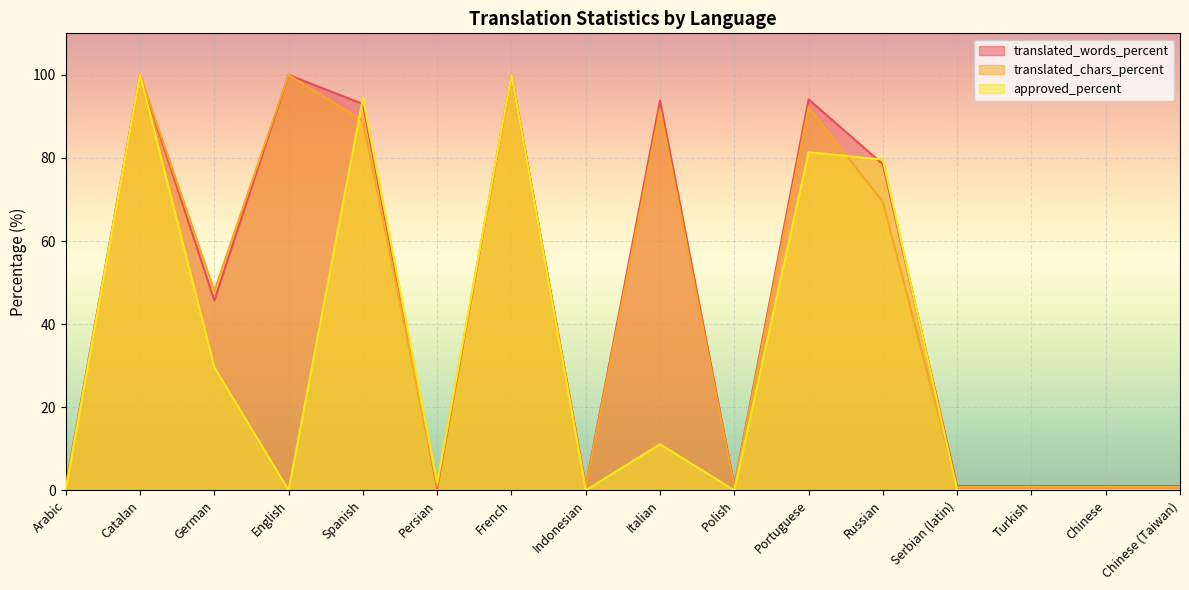

What is the spread (max minus min) of values at Chinese (Taiwan)?

1.0